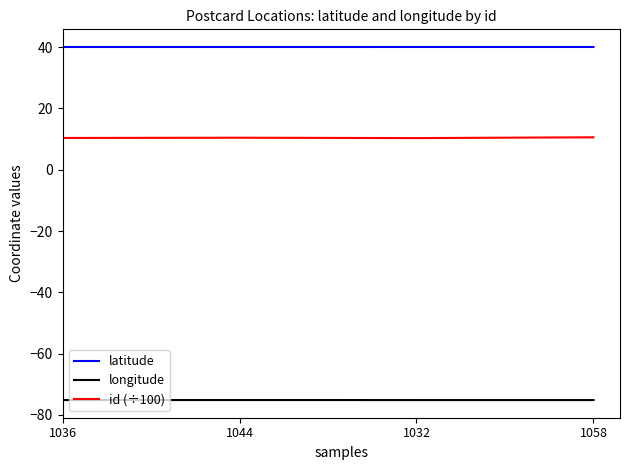

What is the average value of the id (÷100) series?

10.4